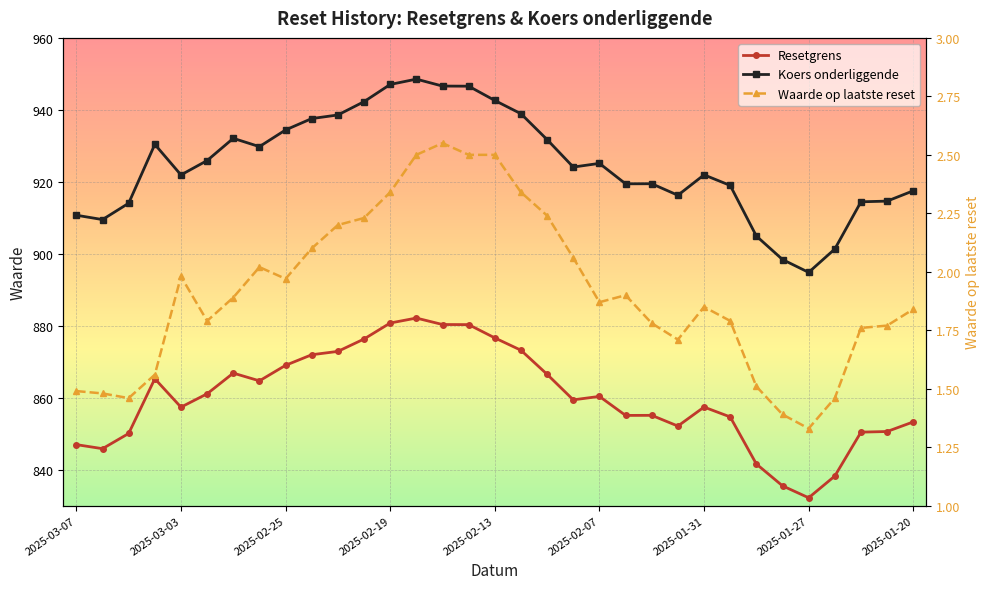

How many values in the Koers onderliggende series exceed 924?

17